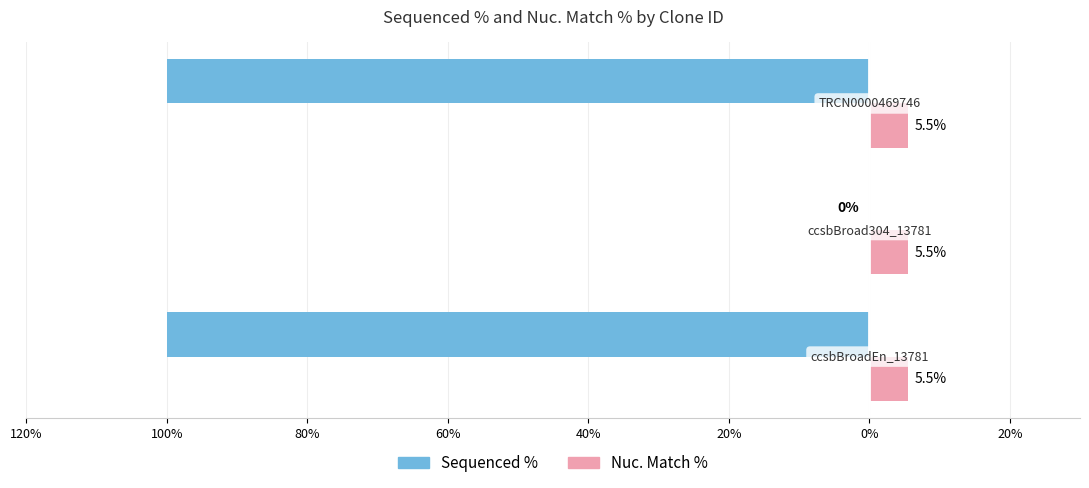

What are all the series names shown in the legend?

Sequenced %, Nuc. Match %